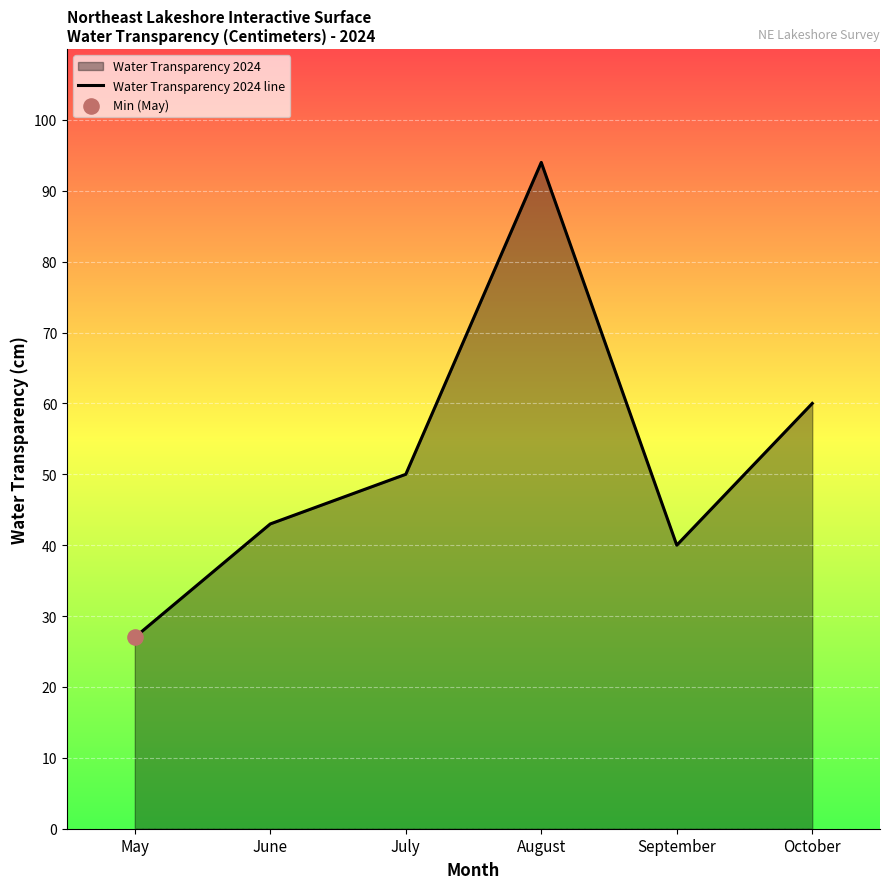

Which has a higher value, June or July?

July